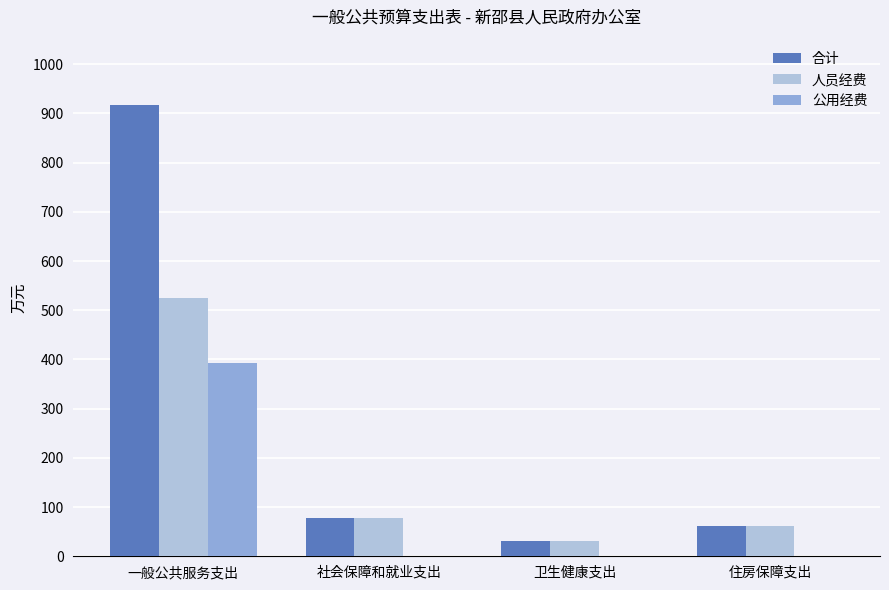

At which label is 人员经费 closest to 277?

社会保障和就业支出